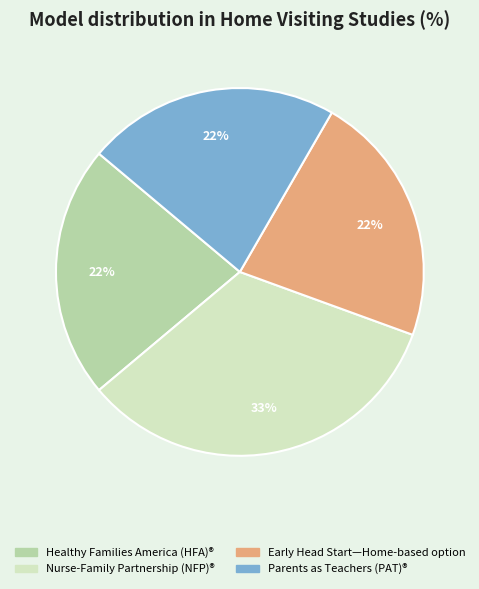

Count the number of slices in the pie.

4